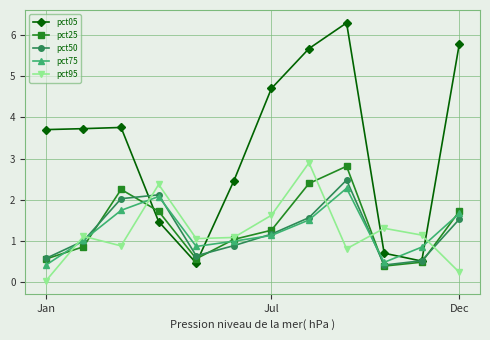

True or false: pct50 has more than 0 interior local peaks.

True